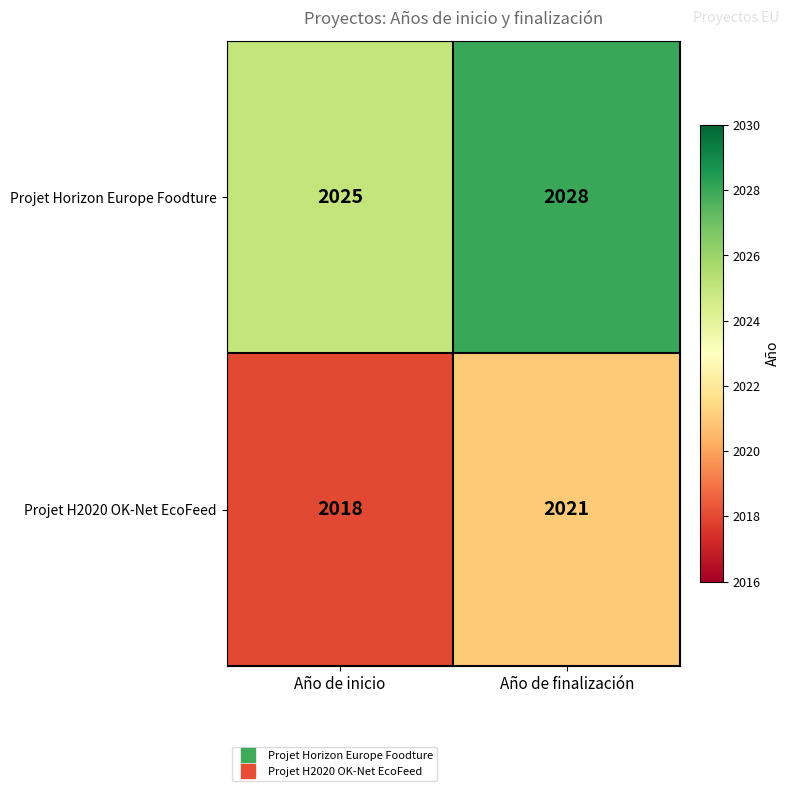

List the series in order of their overall mean, highest first.

Projet Horizon Europe Foodture, Projet H2020 OK-Net EcoFeed